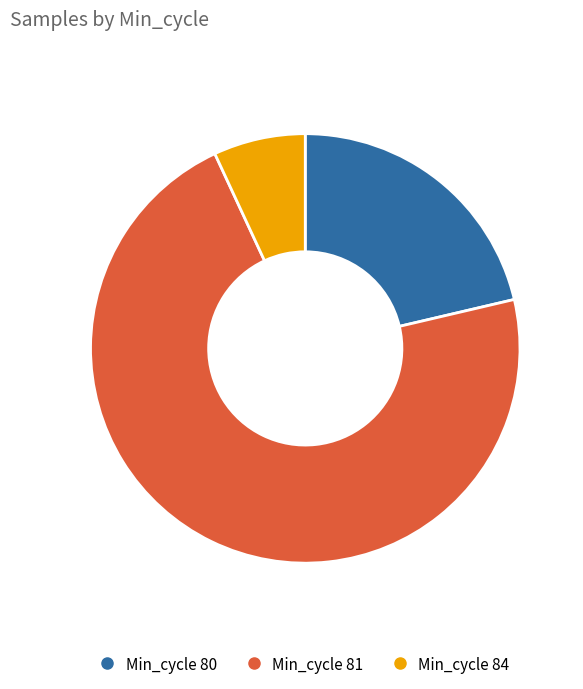

Is there a majority slice in this chart?

Yes